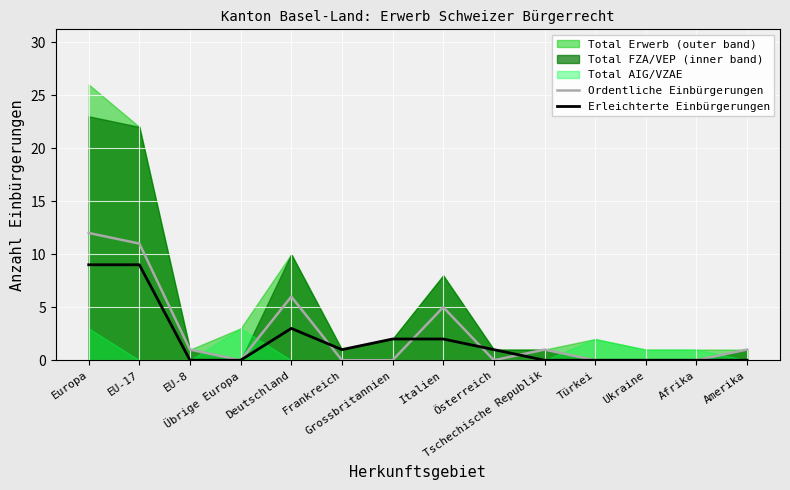

What is the average value of the Ordentliche Einbürgerungen series?

3